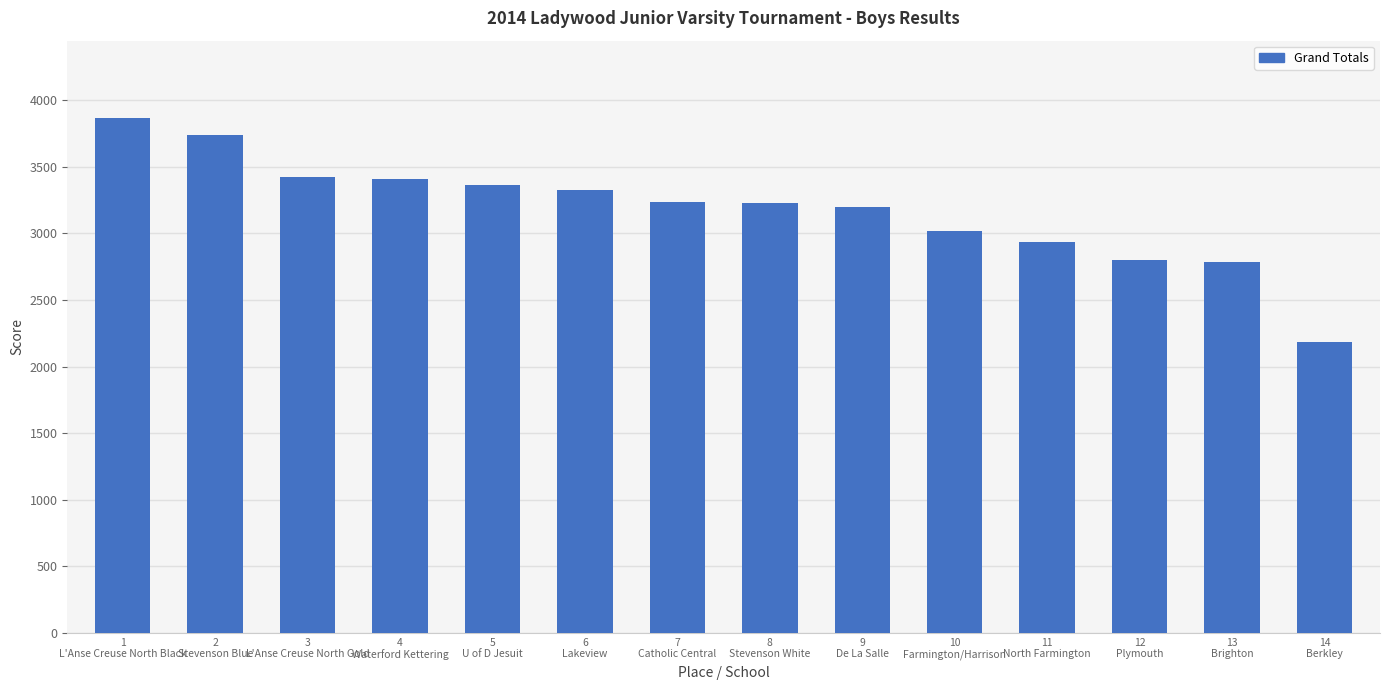

What is the difference between the values at 2
Stevenson Blue and 11
North Farmington?

801